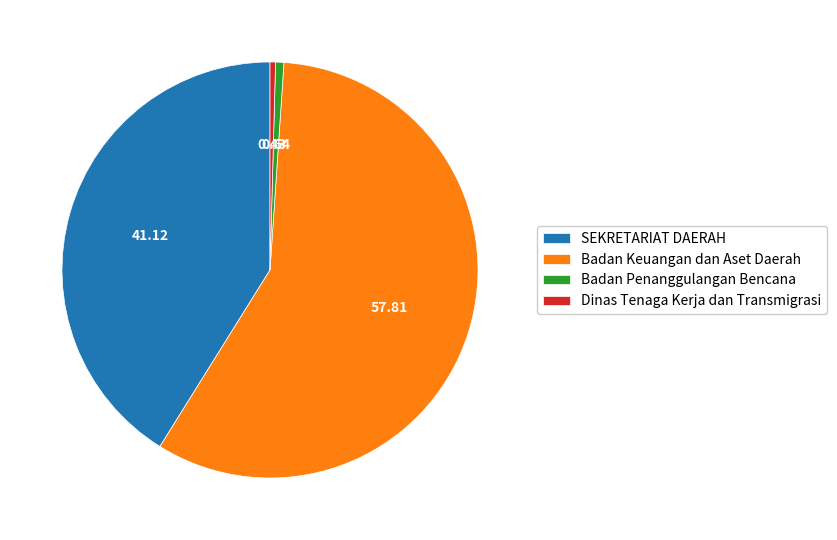

Do Dinas Tenaga Kerja dan Transmigrasi and SEKRETARIAT DAERAH together represent more than half of the pie?

No